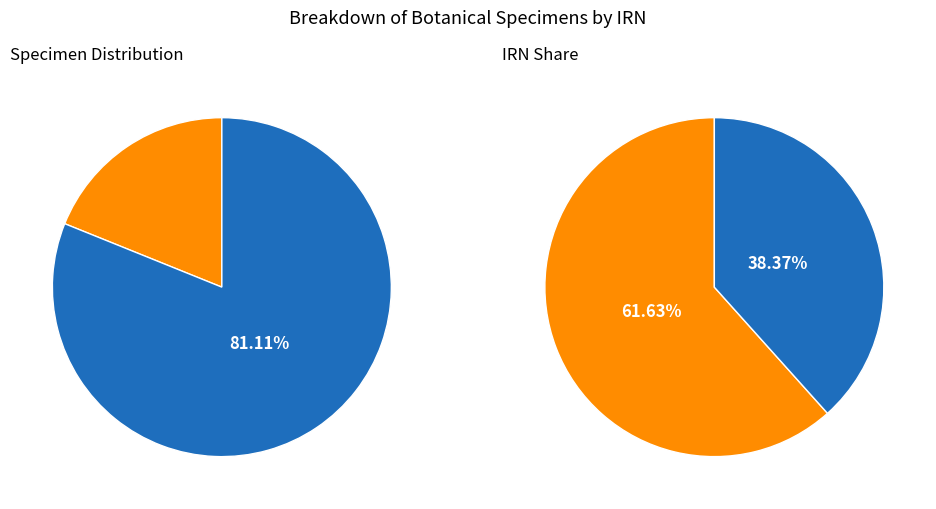

Approximately how many times larger is the value at Willughbeia elmeri compared to Kopsia caudata?

0.6